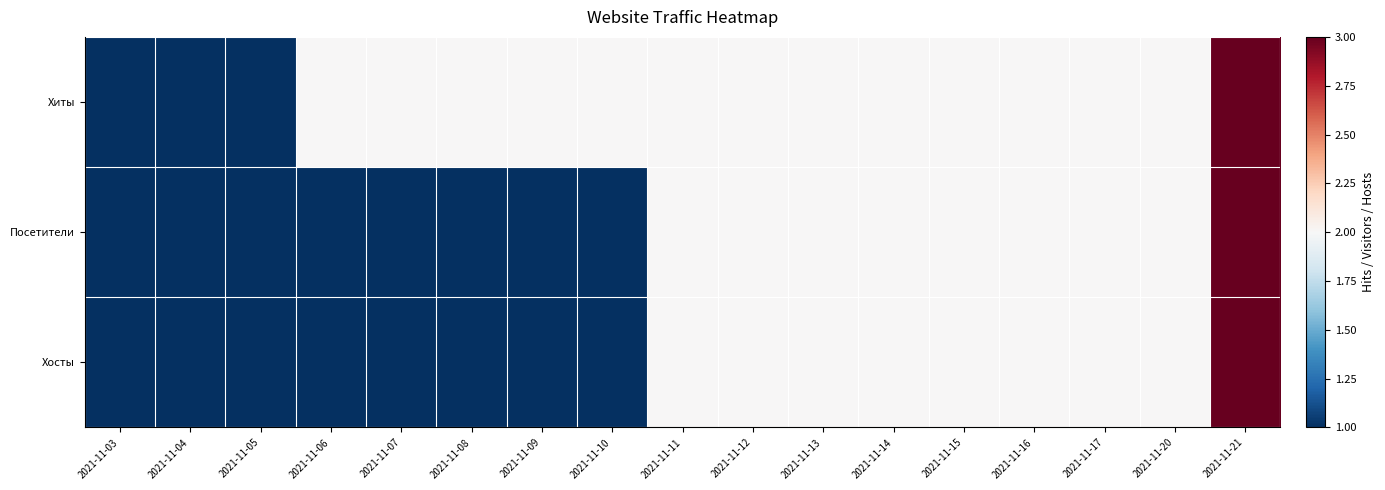

At which category is the sum across all series the highest?

2021-11-21